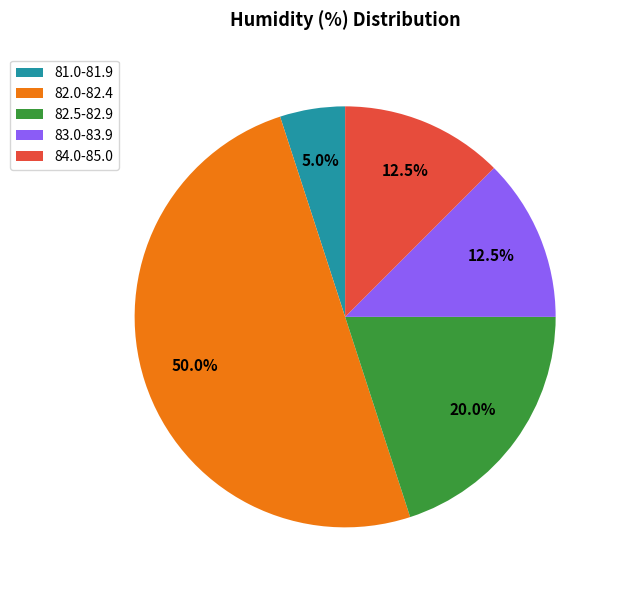

What percentage is NOT represented by 82.0-82.4?

50.0%